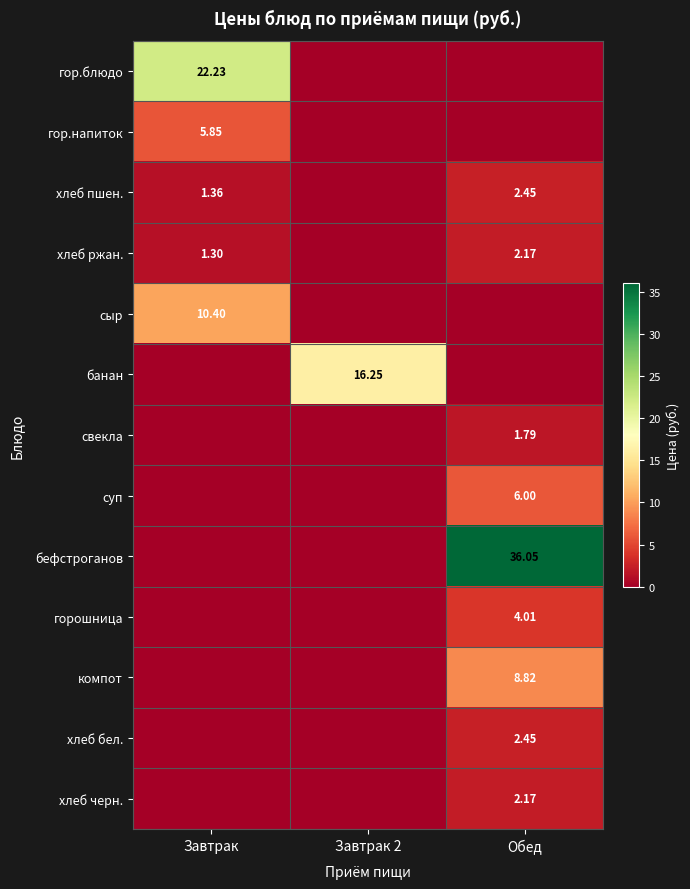

What is the sum of the сыр values at Обед and Завтрак?

10.4